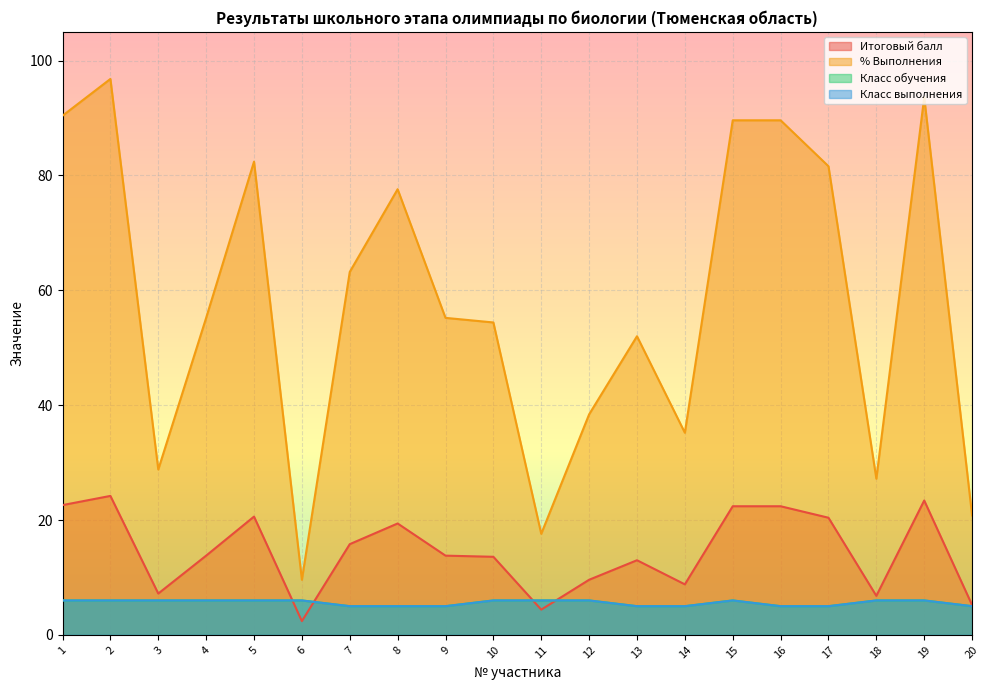

True or false: % Выполнения and Класс выполнения cross at least once.

False